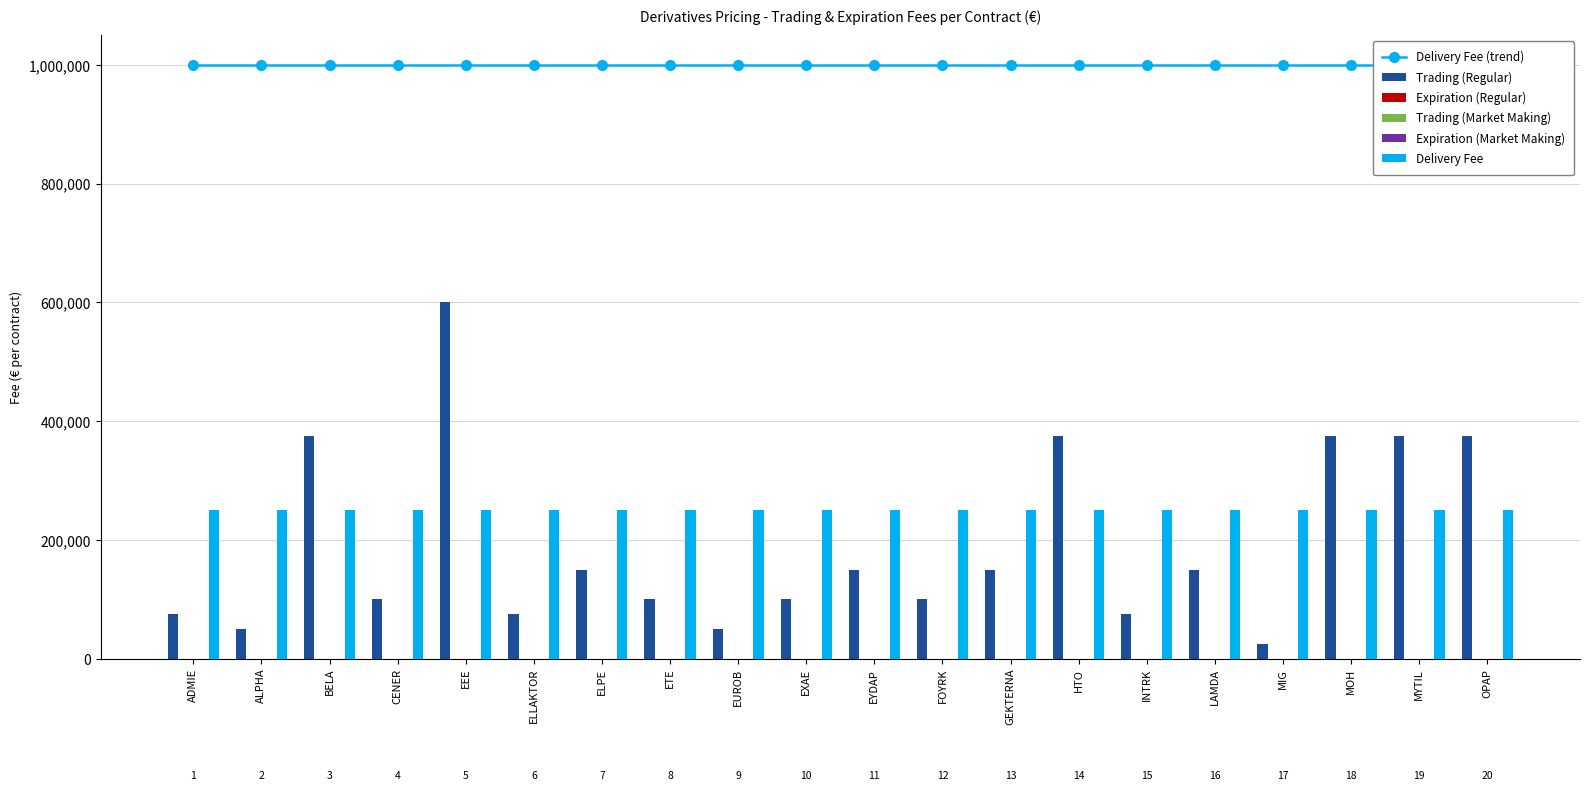

At which label is Trading (Market Making) closest to 0?

ADMIE